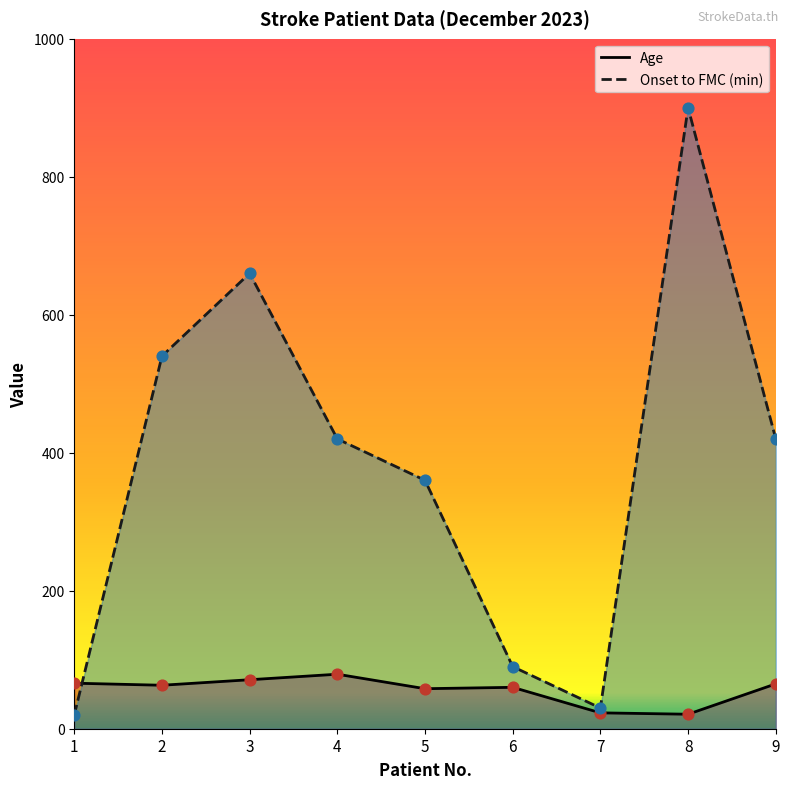

Which series contains the lowest Y value?

Onset to FMC (min)